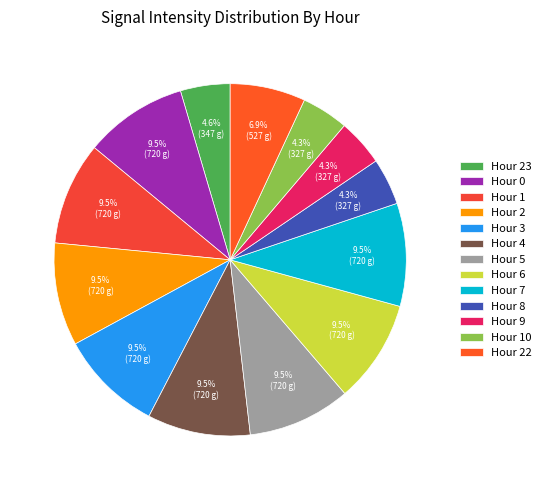

To the nearest percent, what is the combined percentage of Hour 22 and Hour 3?

16%